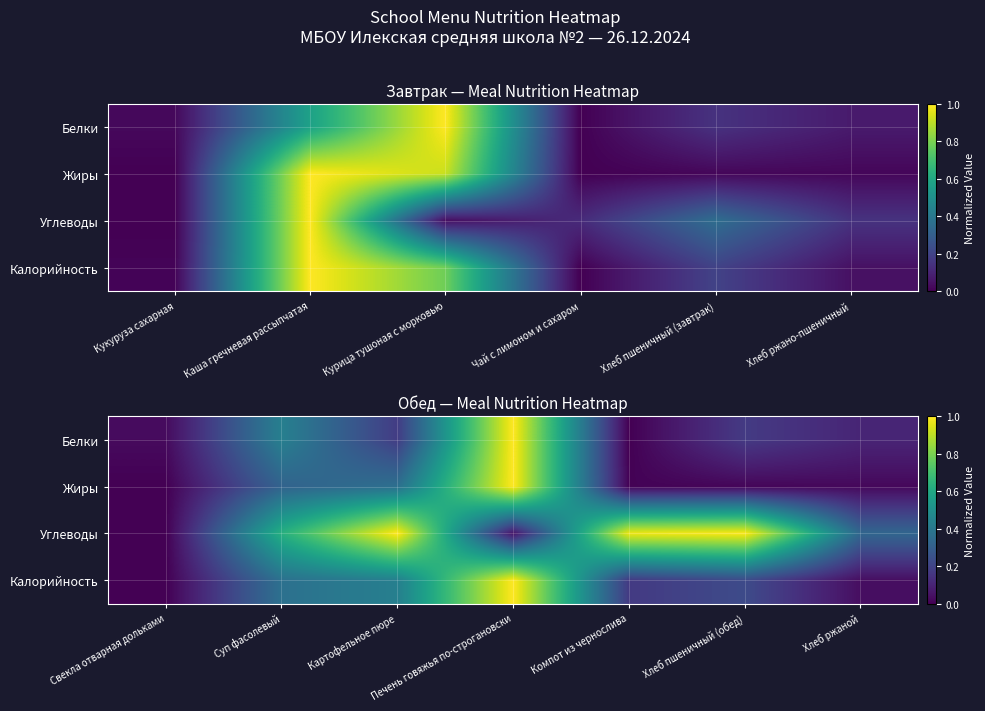

The value of Углеводы at Печень говяжья по-строгановски is 0.1. True or false?

True